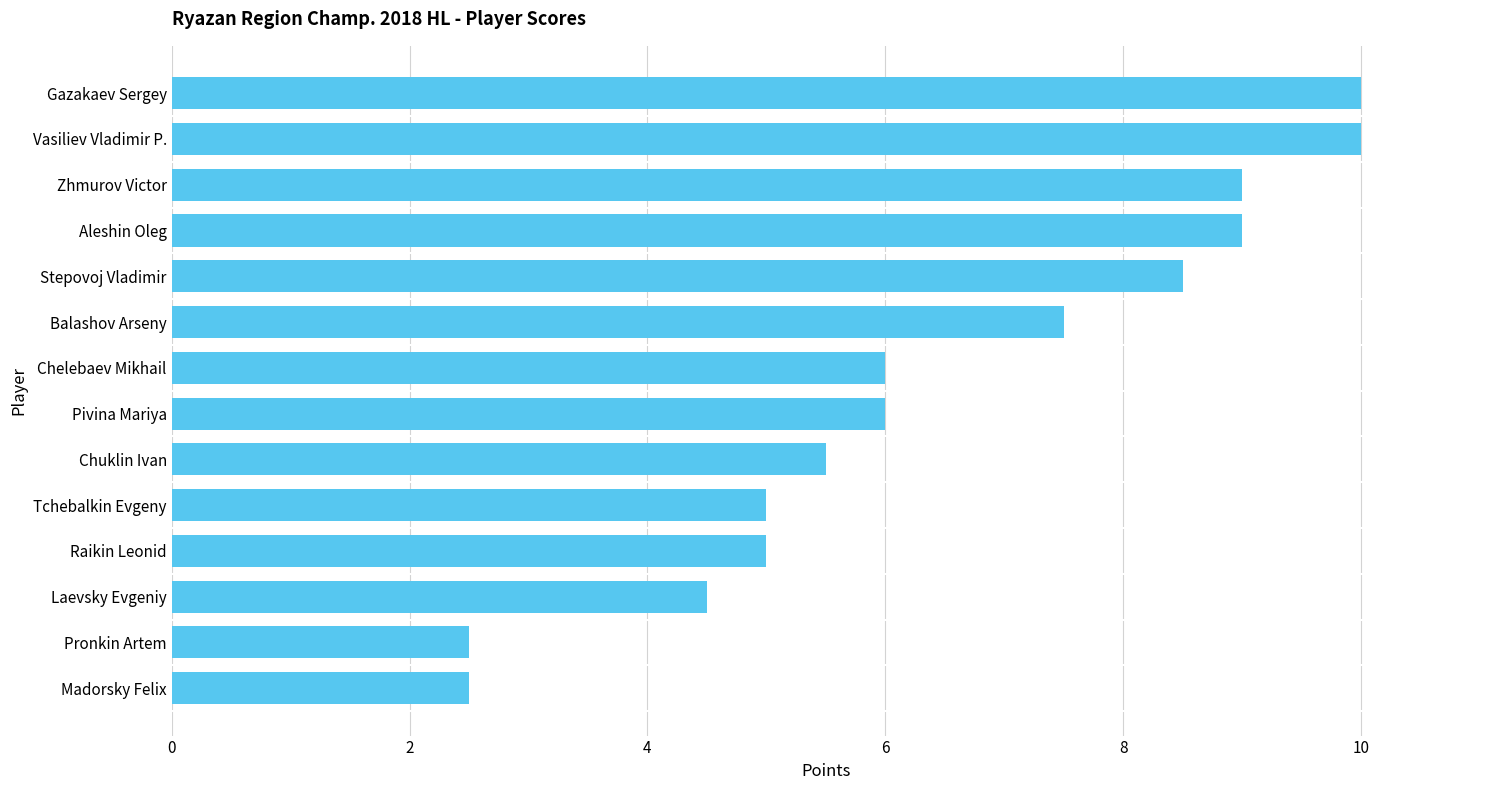

Reading bottom to top, extract all data points from this chart.

Madorsky Felix=2.5	Pronkin Artem=2.5	Laevsky Evgeniy=4.5	Raikin Leonid=5.0	Tchebalkin Evgeny=5.0	Chuklin Ivan=5.5	Pivina Mariya=6.0	Chelebaev Mikhail=6.0	Balashov Arseny=7.5	Stepovoj Vladimir=8.5	Aleshin Oleg=9.0	Zhmurov Victor=9.0	Vasiliev Vladimir P.=10.0	Gazakaev Sergey=10.0